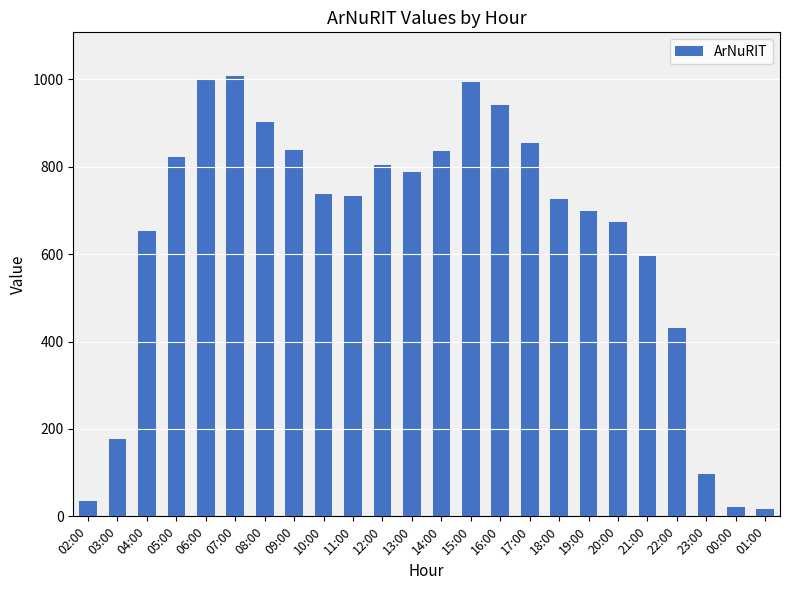

What is the change in value from 05:00 to 13:00?

-35